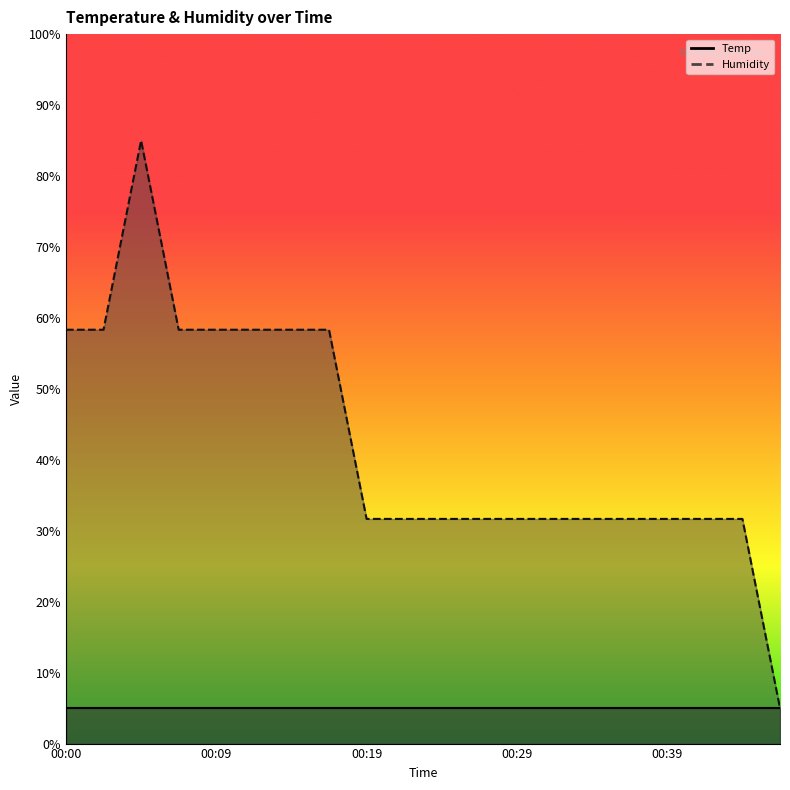

True or false: the data shows 16.4 at 00:36.

False